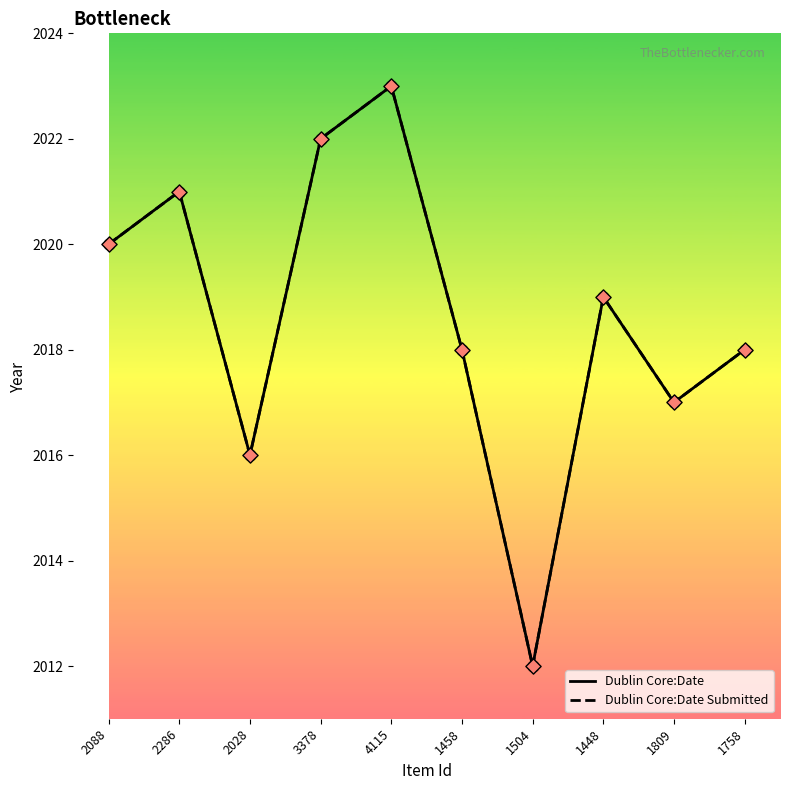

Is this an area chart (filled region under the line)?

No